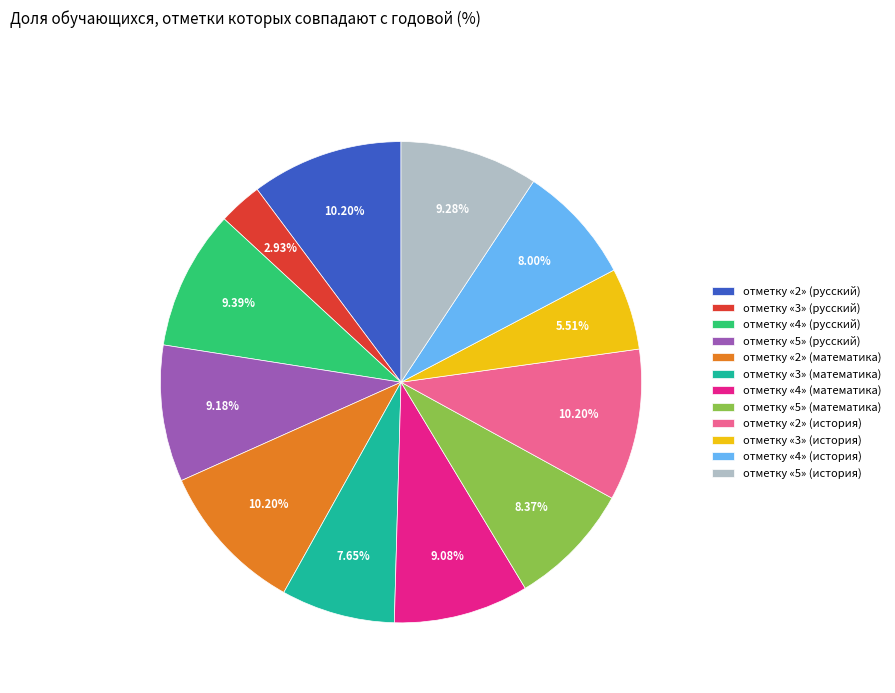

Count the number of slices in the pie.

12